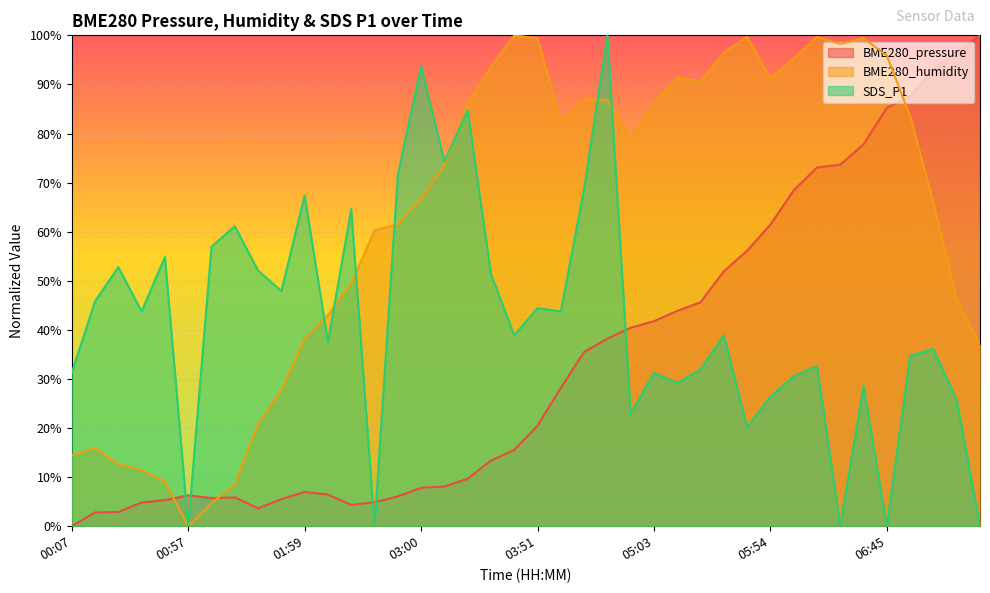

Reading left to right, transcribe all the data shown in this chart.

BME280_pressure: 0.0	2.8	2.9	4.8	5.3	6.3	5.7	5.9	3.7	5.5	7.0	6.4	4.4	4.9	6.1	7.8	8.1	9.7	13.4	15.5	20.5	28.2	35.5	38.2	40.4	41.8	43.9	45.6	51.9	56.1	61.4	68.4	73.1	73.7	77.8	85.2	87.6	93.1	96.5	100.0
BME280_humidity: 14.4	15.9	12.6	11.5	9.1	0.0	4.7	8.5	20.9	27.6	38.2	42.9	49.4	60.3	61.5	66.8	73.5	86.2	93.5	100.0	99.4	82.4	87.1	86.8	79.1	86.2	91.5	90.6	96.5	99.7	91.2	95.3	99.7	98.2	99.4	95.9	83.5	65.9	46.2	36.8
SDS_P1: 31.2	45.8	52.8	43.8	54.9	0.0	56.9	61.1	52.1	47.9	67.4	37.5	64.6	0.0	71.5	93.8	74.3	84.7	51.4	38.9	44.4	43.8	68.8	100.0	22.9	31.2	29.2	31.9	38.9	20.1	26.4	30.6	32.6	0.0	28.5	0.0	34.7	36.1	25.7	0.0